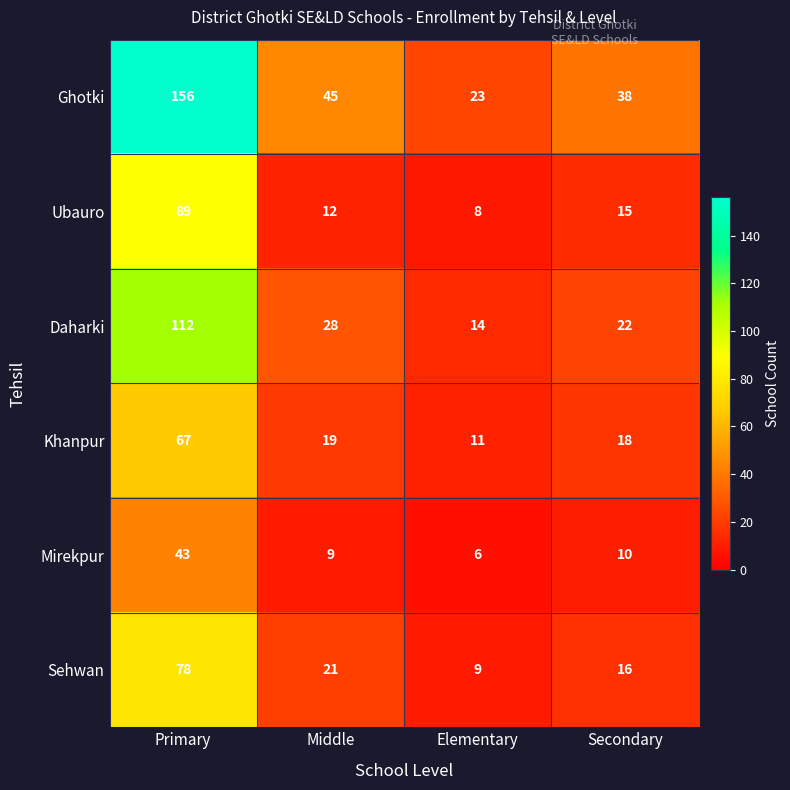

Which category has the lowest value across all series?

Elementary